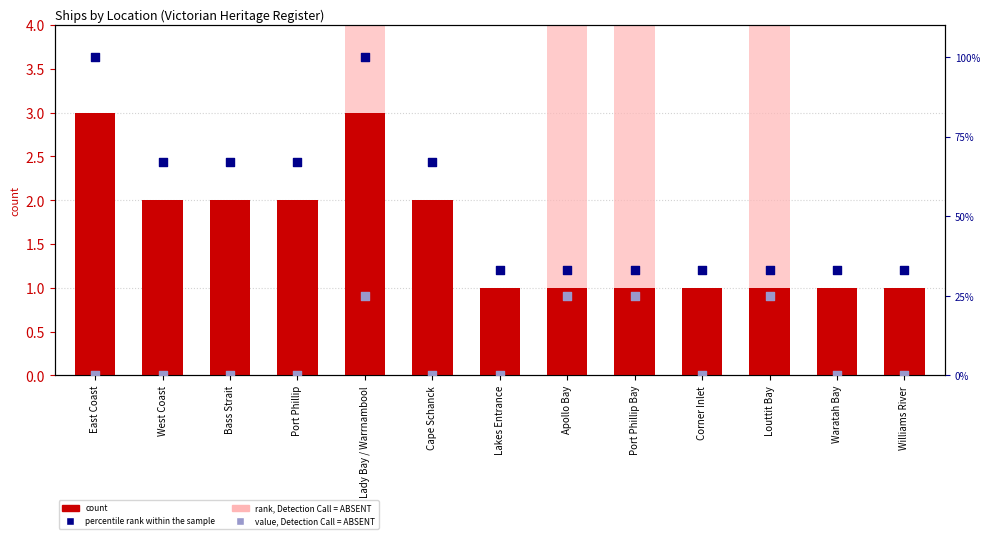

Which series contains the lowest Y value?

rank, Detection Call = ABSENT